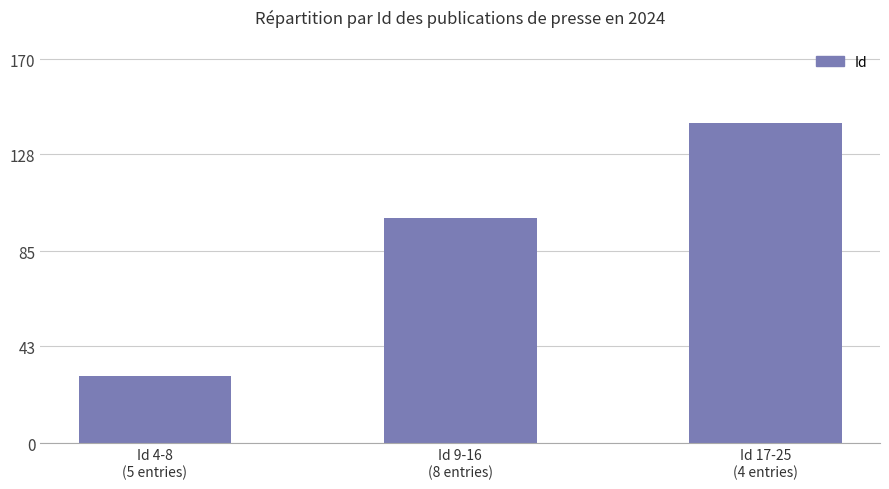

Rank the categories by value from lowest to highest.

Id 4-8
(5 entries), Id 9-16
(8 entries), Id 17-25
(4 entries)